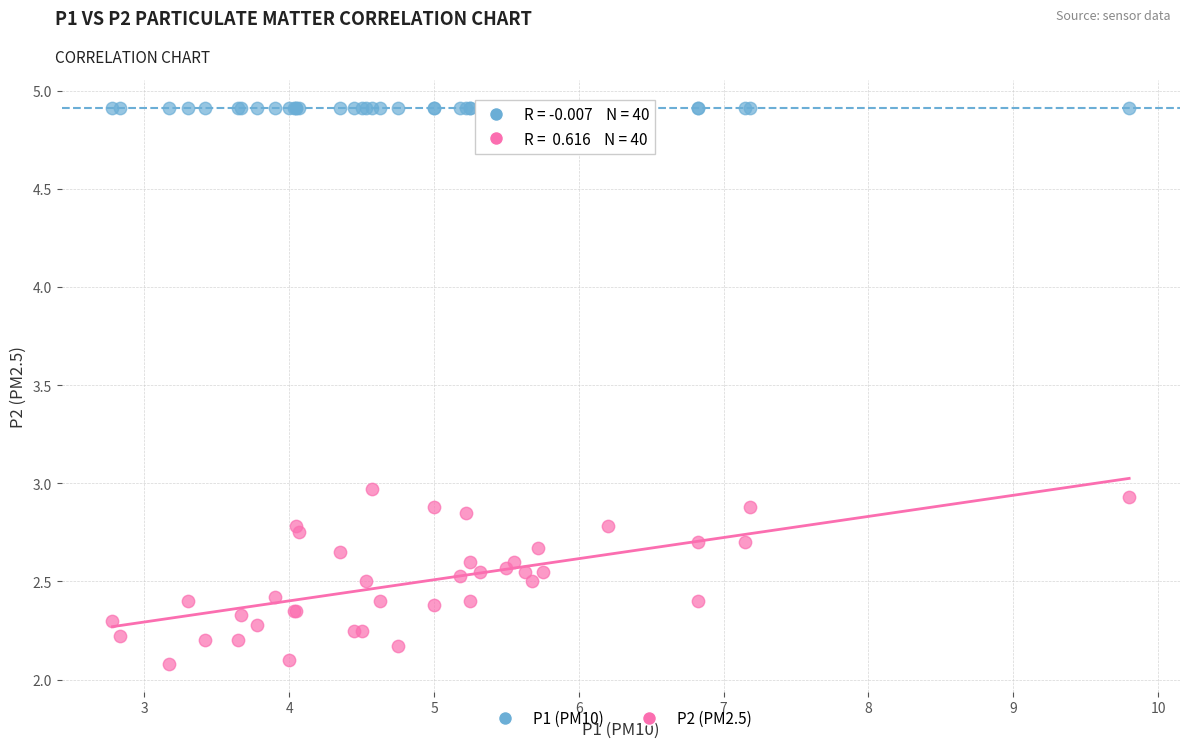

Which series reaches the minimum Y coordinate?

P2 (PM2.5)